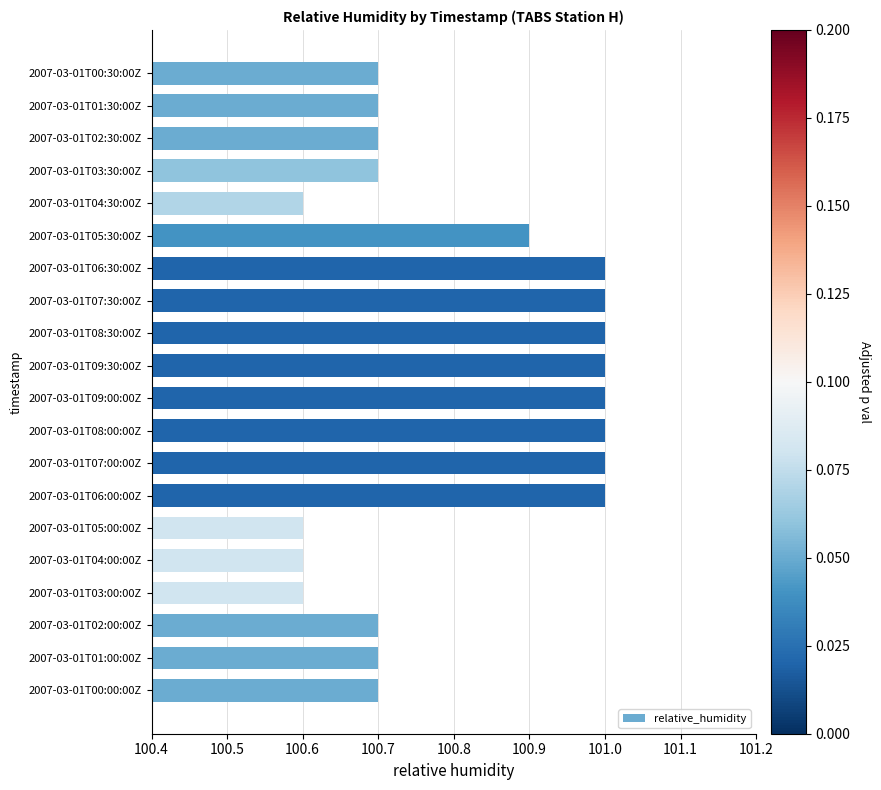

Are the bars grouped side by side (vs. stacked)?

No